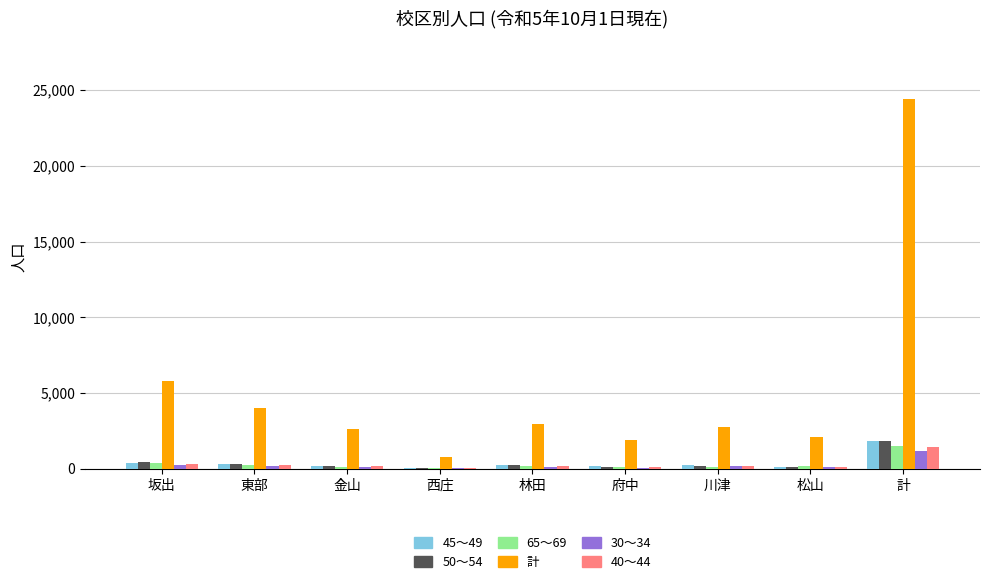

True or false: 計 has a value of 24380 at 計.

True